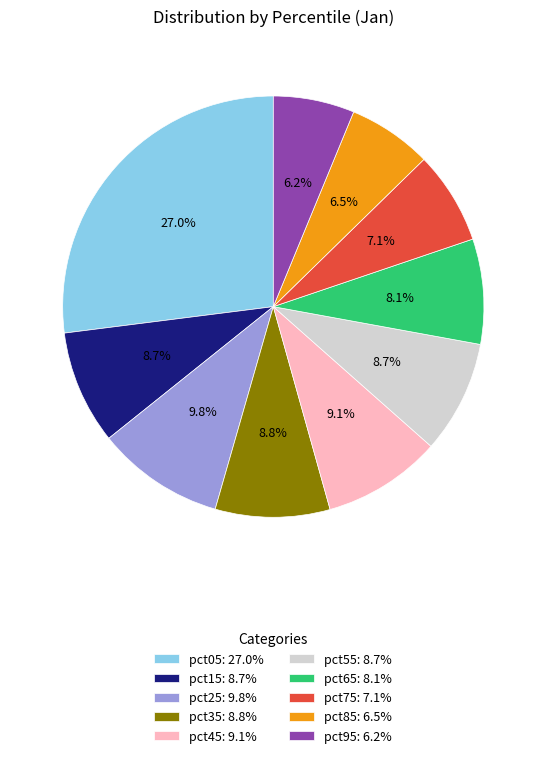

What is the total percentage of pct55 and pct45?

17.8%